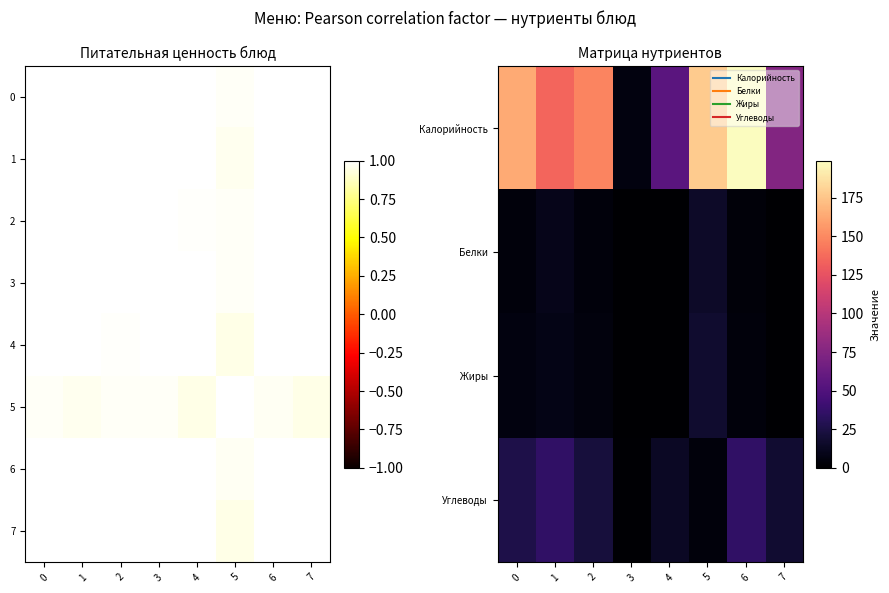

Which category has the highest value across all series?

6